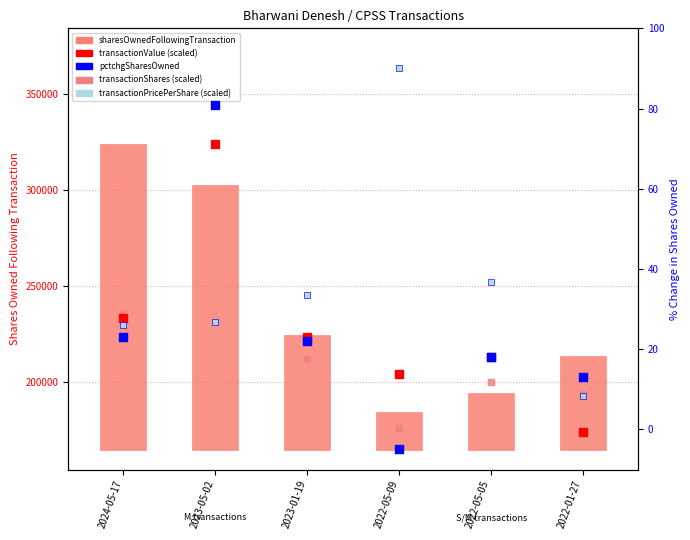

At which category is the sum across all series the highest?

2023-05-02